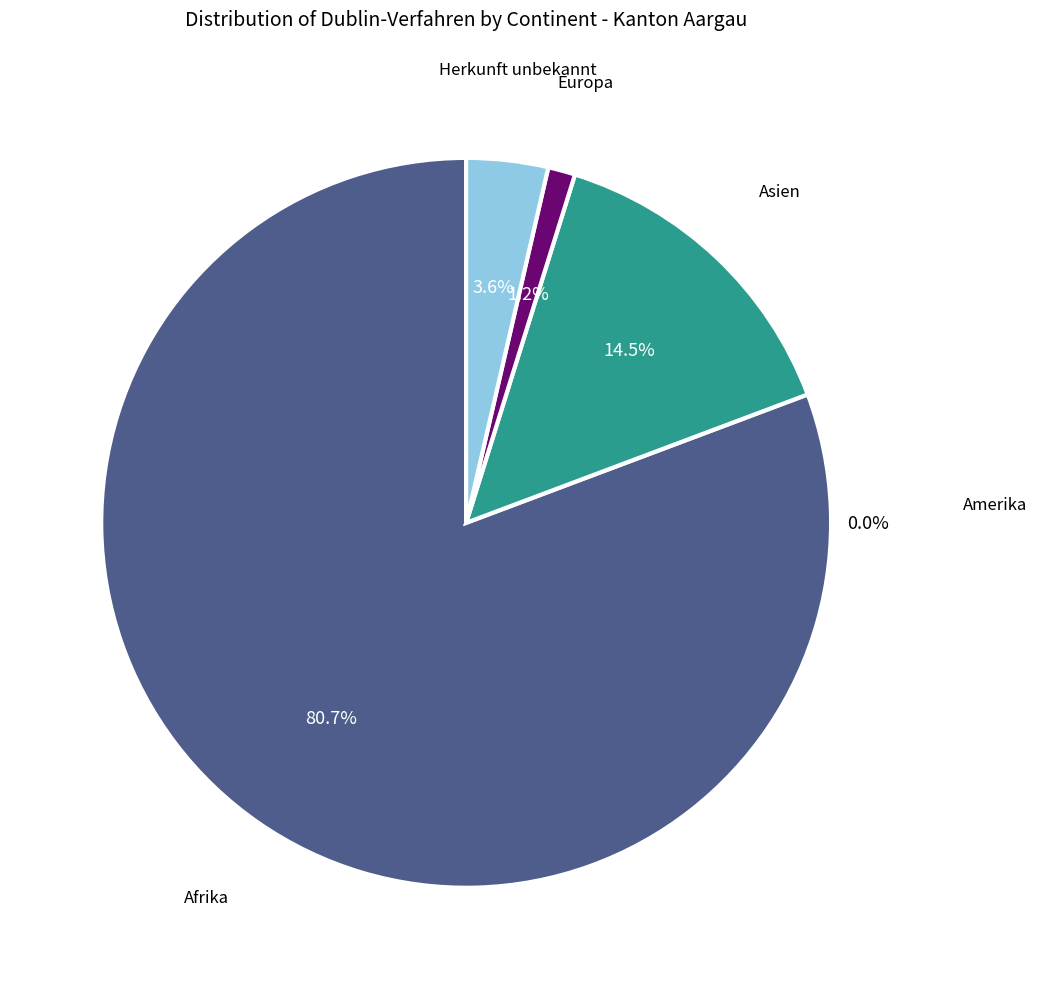

To the nearest percent, what portion does Herkunft unbekannt represent?

4%